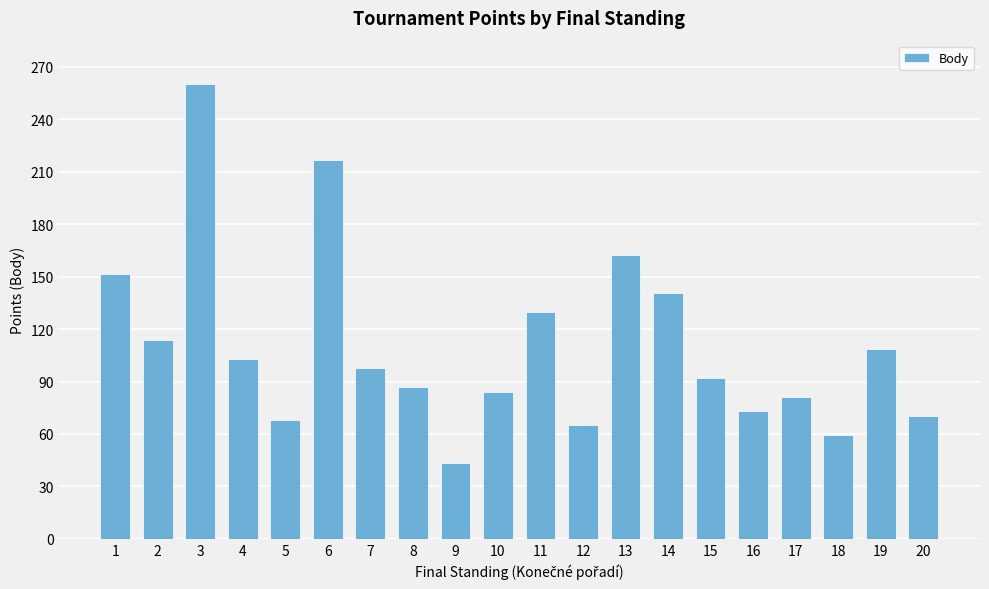

List the labels in order of value, smallest first.

9, 18, 12, 5, 20, 16, 17, 10, 8, 15, 7, 4, 19, 2, 11, 14, 1, 13, 6, 3